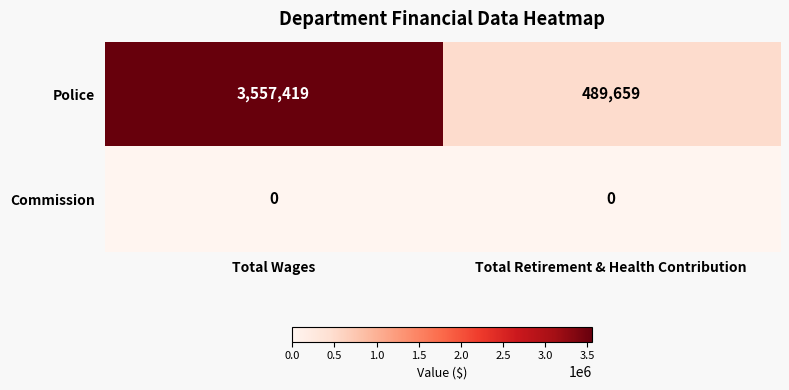

True or false: Police has a value of 775596 at Total Retirement & Health Contribution.

False